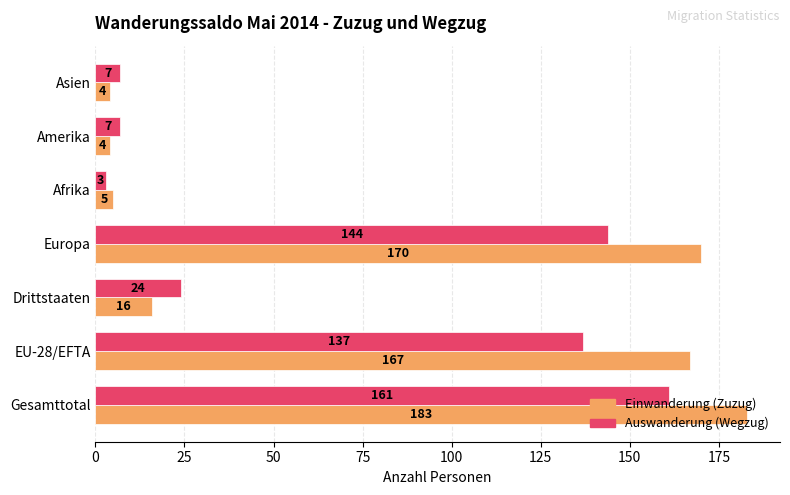

Which label corresponds to the smallest value in the chart?

Afrika